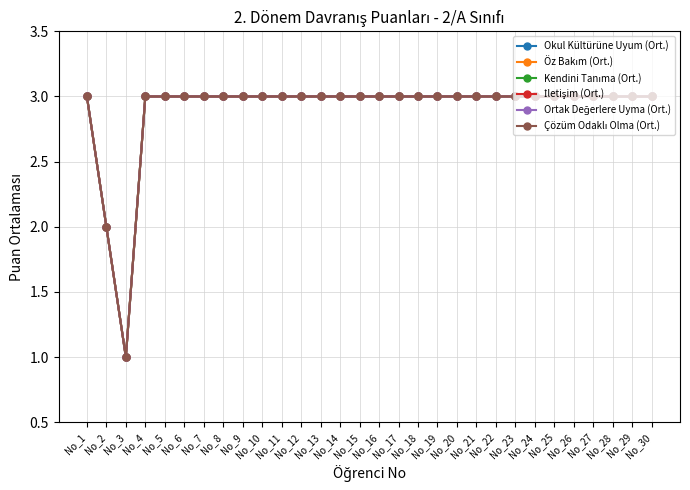

Is this an area chart (filled region under the line)?

No